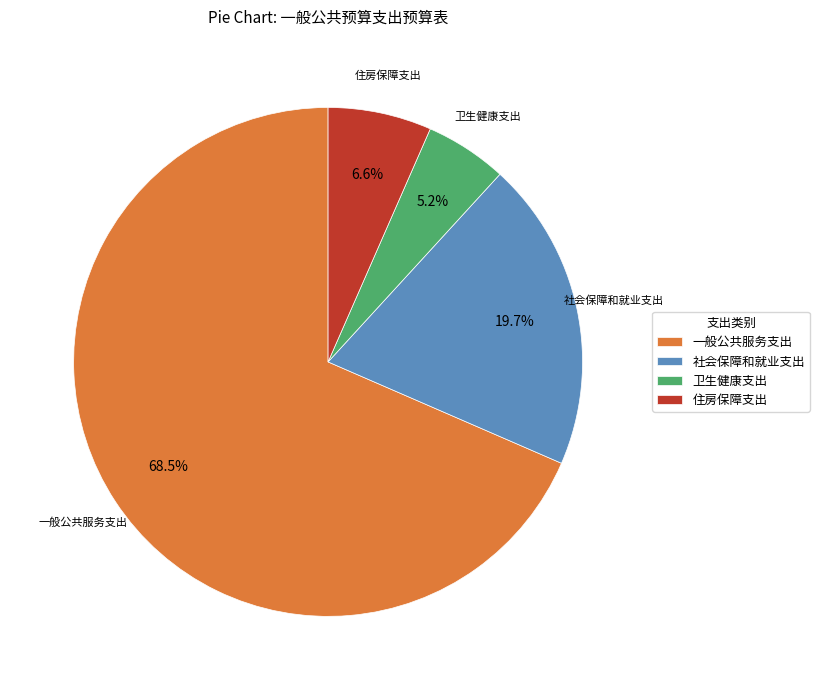

How many segments does this pie chart have?

4